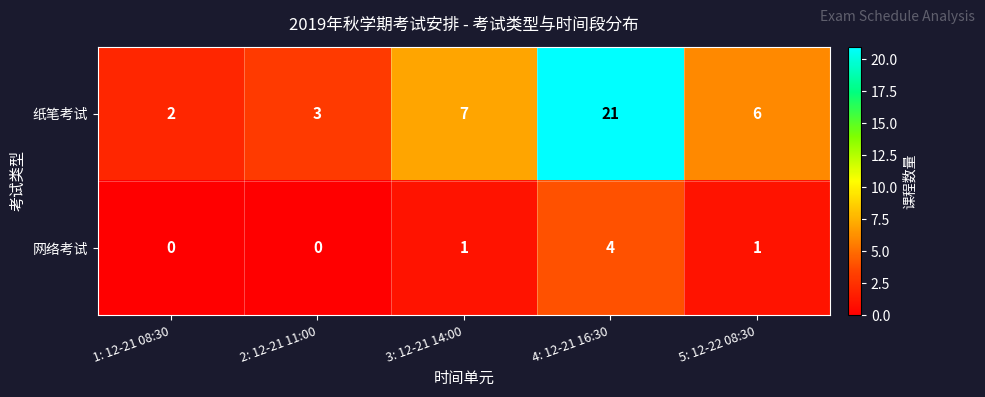

What is the average value of the 纸笔考试 series?

8